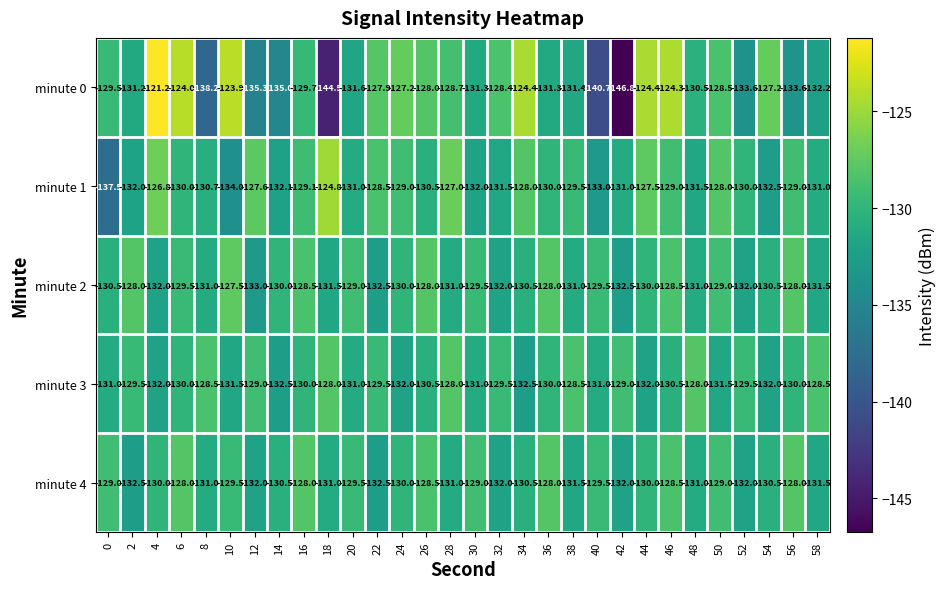

Which series has the largest total across all categories?

minute 1